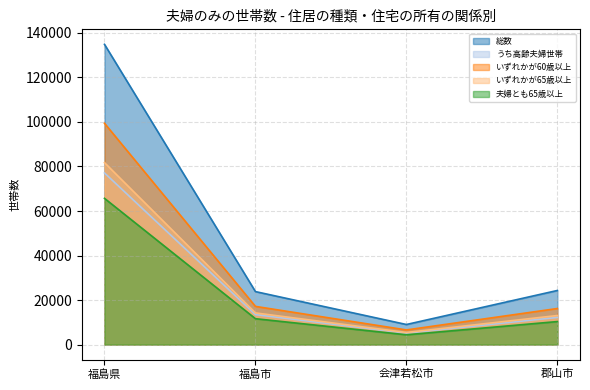

Reading left to right, extract all data points from this chart.

総数: 福島県=134886	福島市=23794	会津若松市=9008	郡山市=24294
うち高齢夫婦世帯: 福島県=77105	福島市=13454	会津若松市=5130	郡山市=12183
いずれかが60歳以上: 福島県=99421	福島市=17143	会津若松市=6564	郡山市=16192
いずれかが65歳以上: 福島県=81730	福島市=14209	会津若松市=5414	郡山市=13043
夫婦とも65歳以上: 福島県=65686	福島市=11615	会津若松市=4389	郡山市=10327